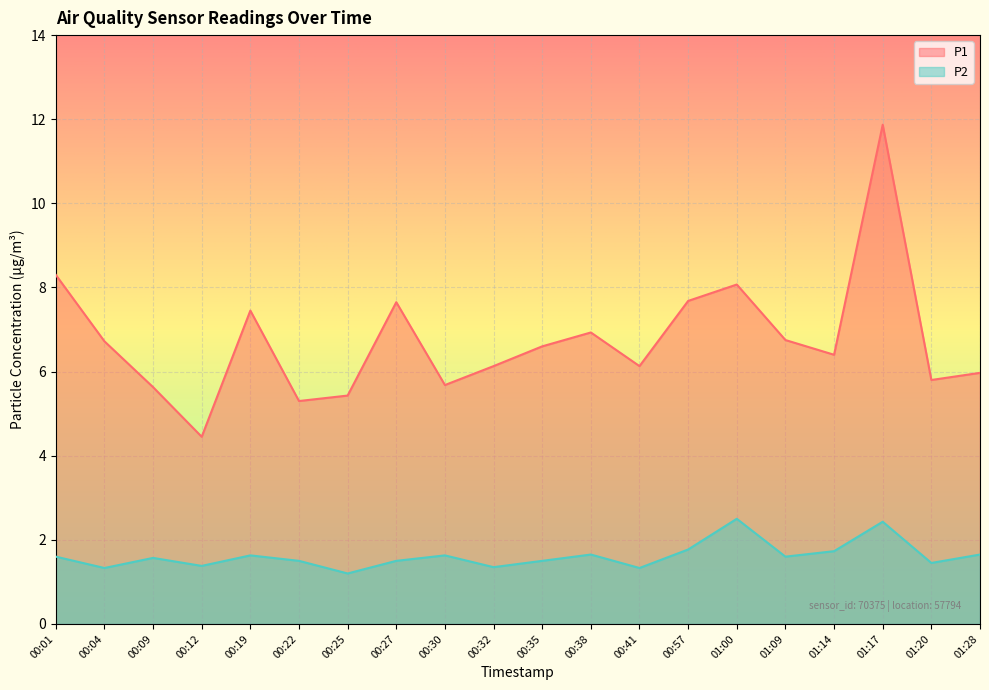

What is the minimum value shown in the chart?

1.2